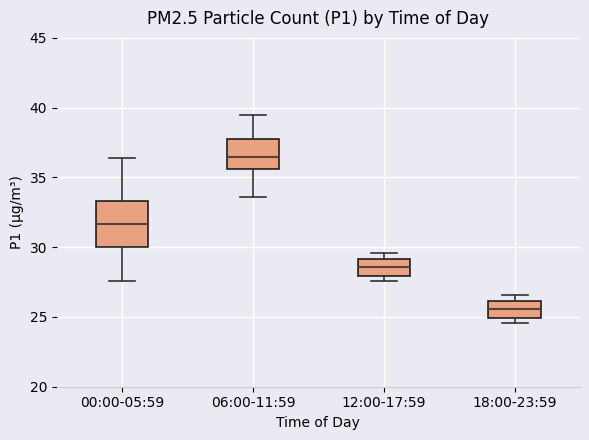

Reading left to right, transcribe this box plot: for each box, give where its median line is, the range the box spans, and where its two whiskers end, as read against the y-axis. The values are not printed on the chart, so give them approximately, as read against the axis.

00:00-05:59: median 31.5, box 30.0 to 33.5, whiskers 27.5 to 36.5
06:00-11:59: median 36.5, box 35.5 to 38.0, whiskers 33.5 to 39.5
12:00-17:59: median 28.5, box 28.0 to 29.0, whiskers 27.5 to 29.5
18:00-23:59: median 25.5, box 25.0 to 26.0, whiskers 24.5 to 26.5